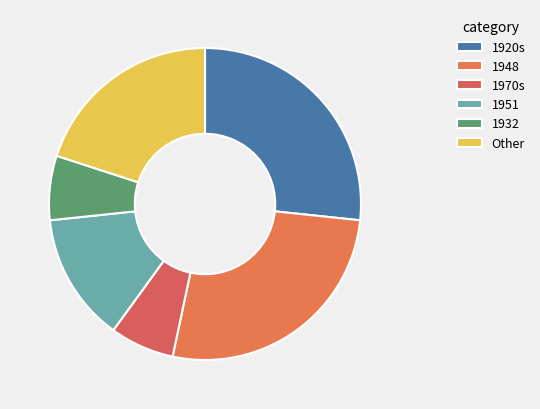

How many slices are in this pie chart?

6